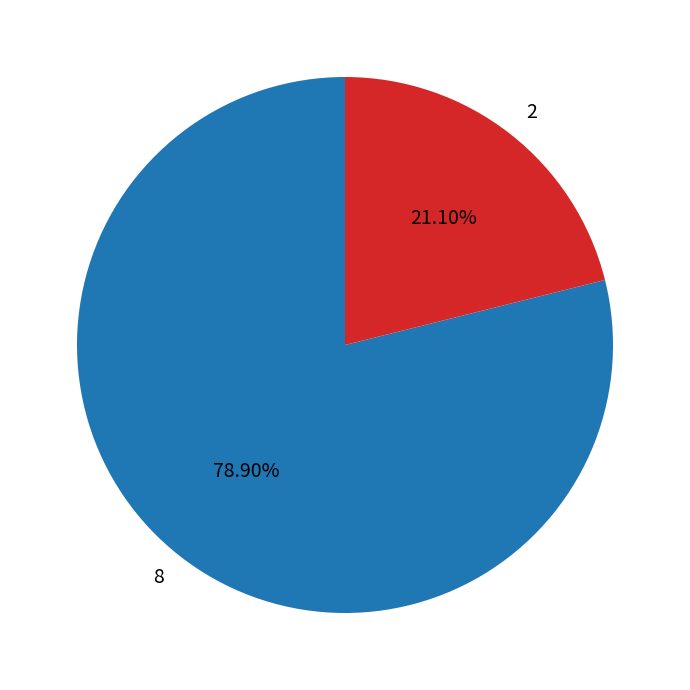

True or false: 2 accounts for 1% of the total.

False